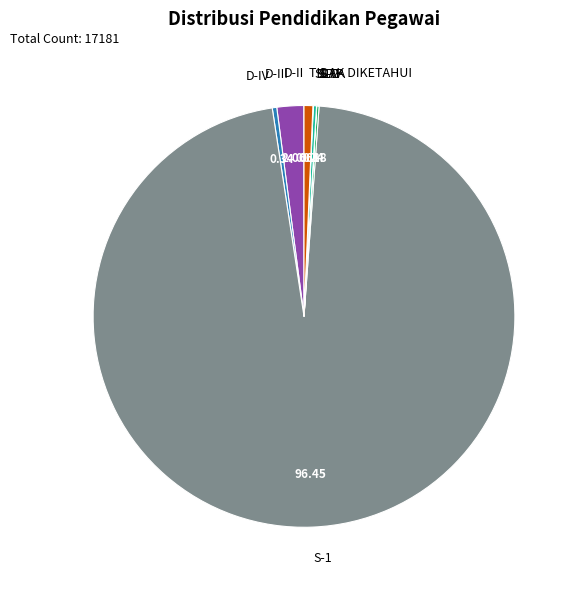

What is the ratio of the value at D-IV to the value at TIDAK DIKETAHUI?

0.5